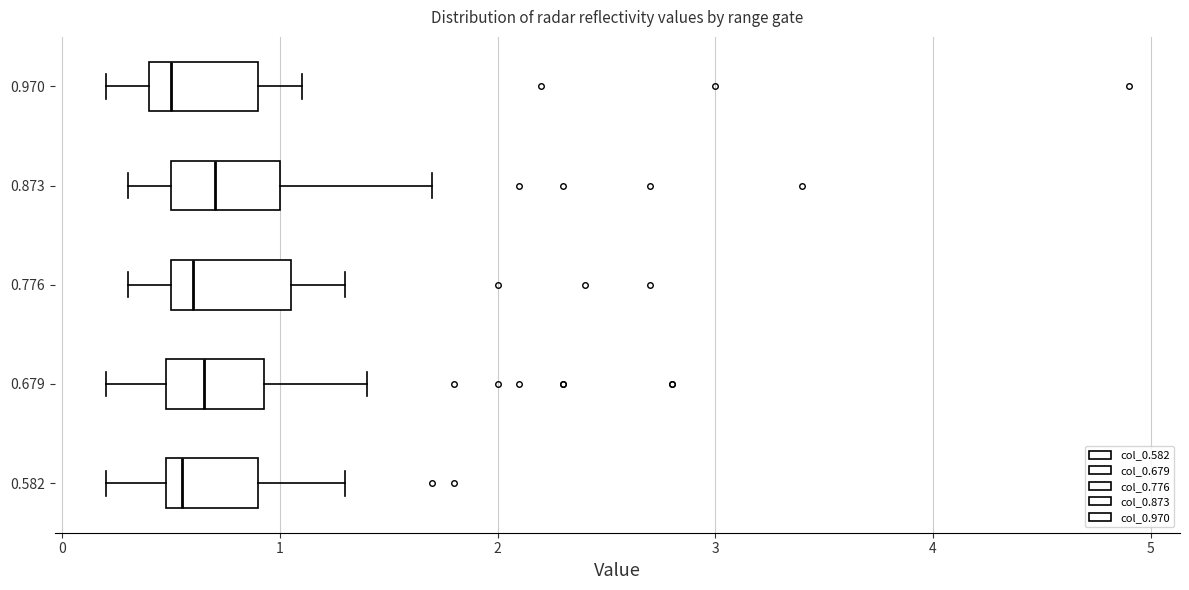

Reading bottom to top, read every box against the x-axis: the position of its median line, the range the box covers, and the ends of its whiskers. The values are not printed on the chart, so give them approximately, as read against the axis.

0.582: median 0.6, box 0.5 to 0.9, whiskers 0.2 to 1.3
0.679: median 0.7, box 0.5 to 0.9, whiskers 0.2 to 1.4
0.776: median 0.6, box 0.5 to 1.1, whiskers 0.3 to 1.3
0.873: median 0.7, box 0.5 to 1.0, whiskers 0.3 to 1.7
0.970: median 0.5, box 0.4 to 0.9, whiskers 0.2 to 1.1